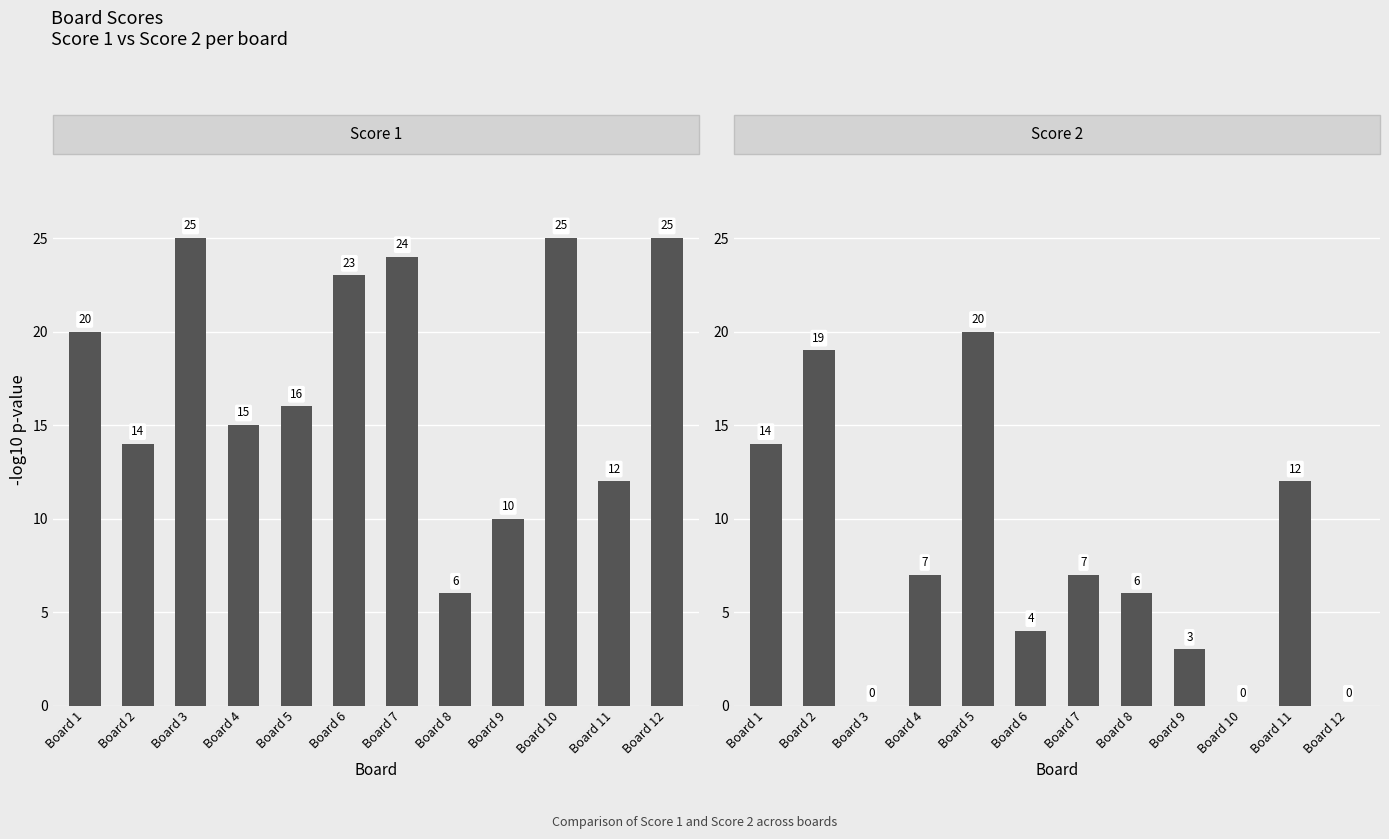

How many bars are there in each group?

2